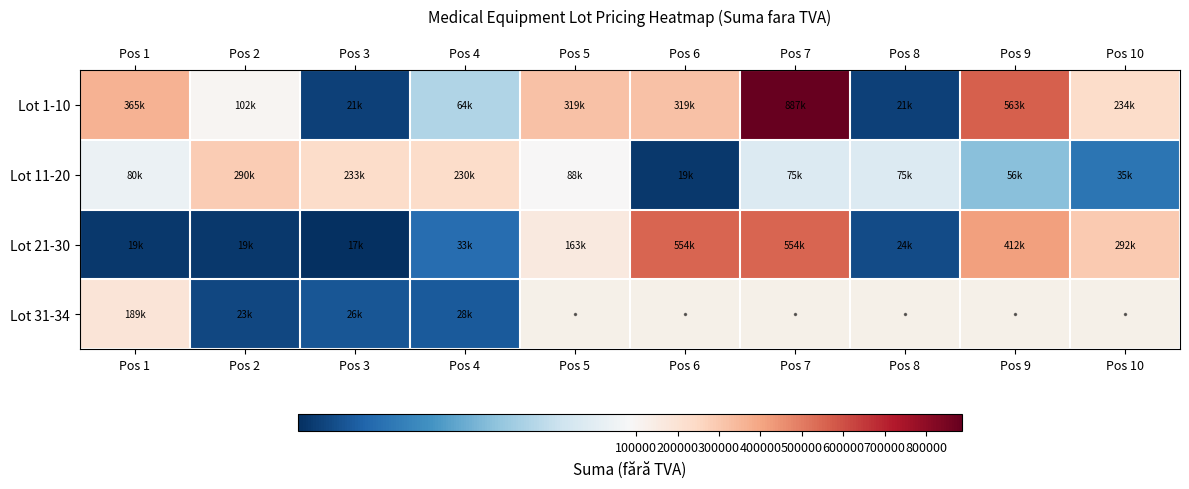

How many data points in Lot 11-20 are less than 80444?

5